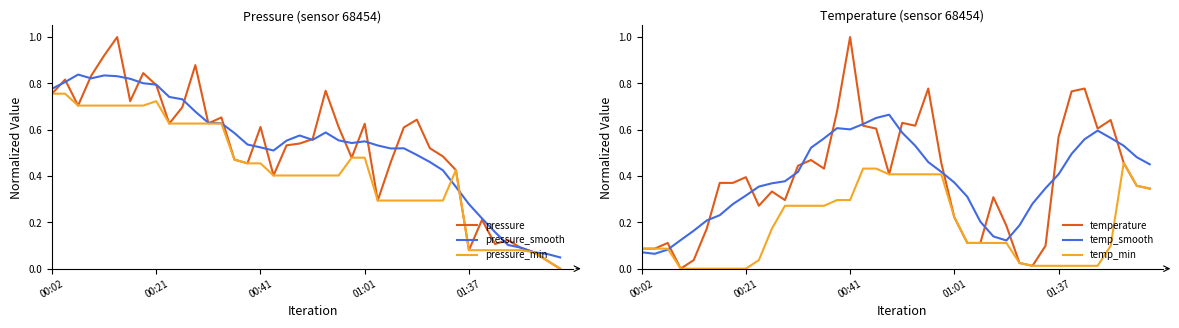

What is the difference between the maximum and minimum values in the pressure series?

1.0